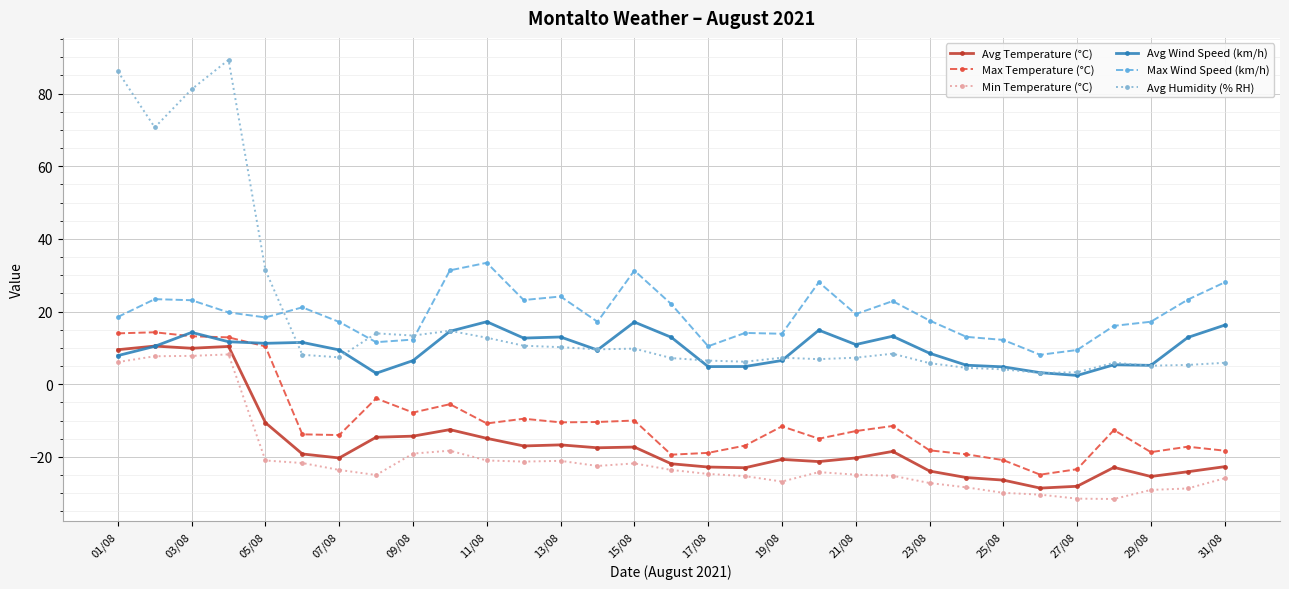

Which series has the largest range (max minus min)?

Avg Humidity (% RH)